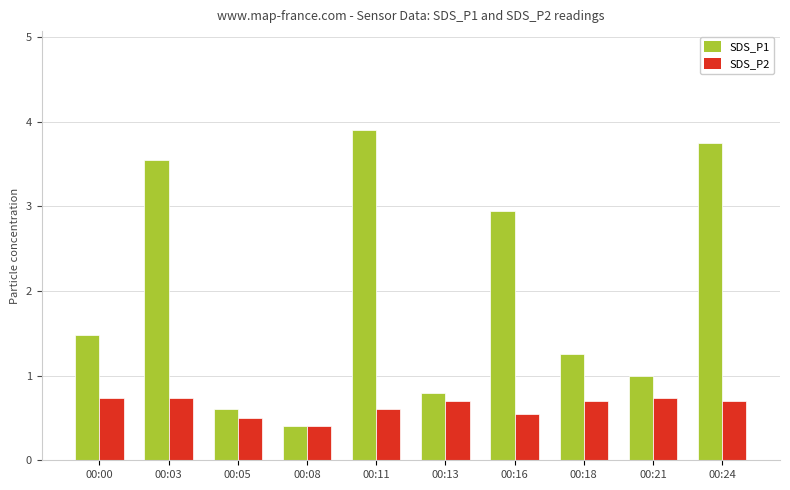

Is it true that SDS_P2 equals 1.2 at 00:21?

False